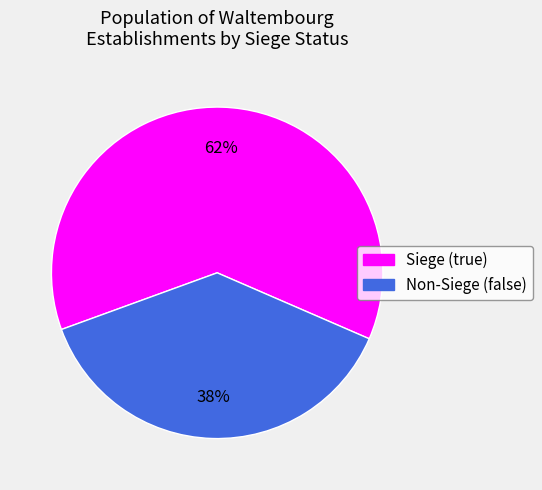

To the nearest percent, what is the difference between the largest and smallest slice percentages?

24%